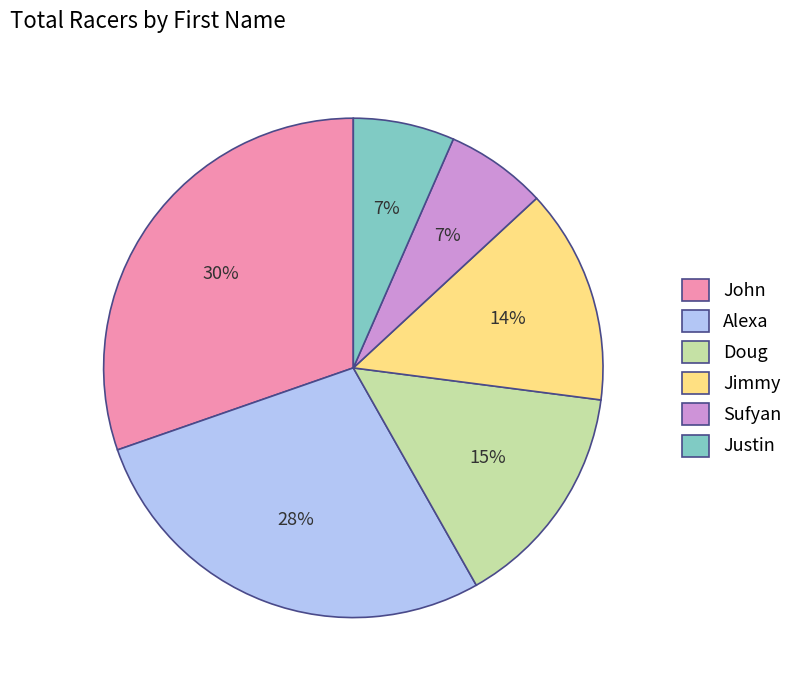

To the nearest percent, what is the average slice percentage?

17%